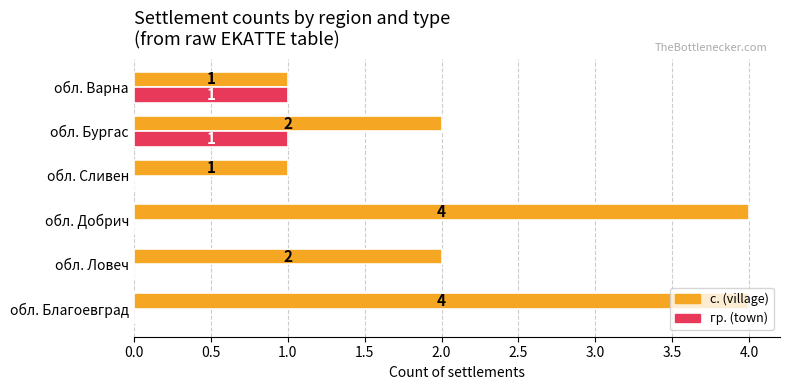

How many гр. (town) values are between 0 and 1?

6